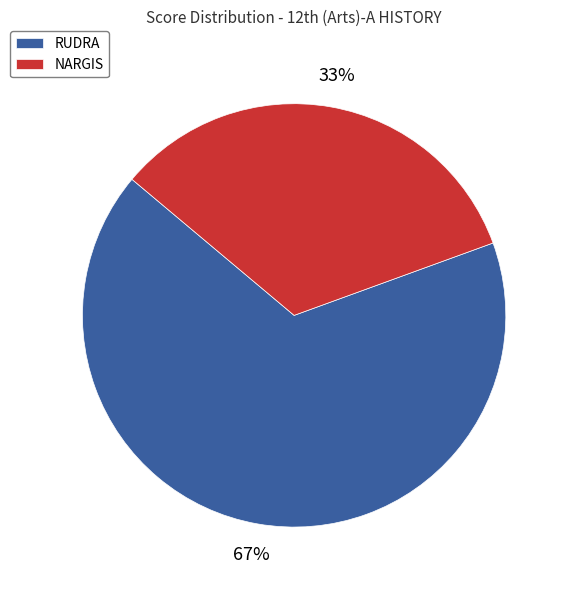

What percentage is the NARGIS slice, to the nearest percent?

33%